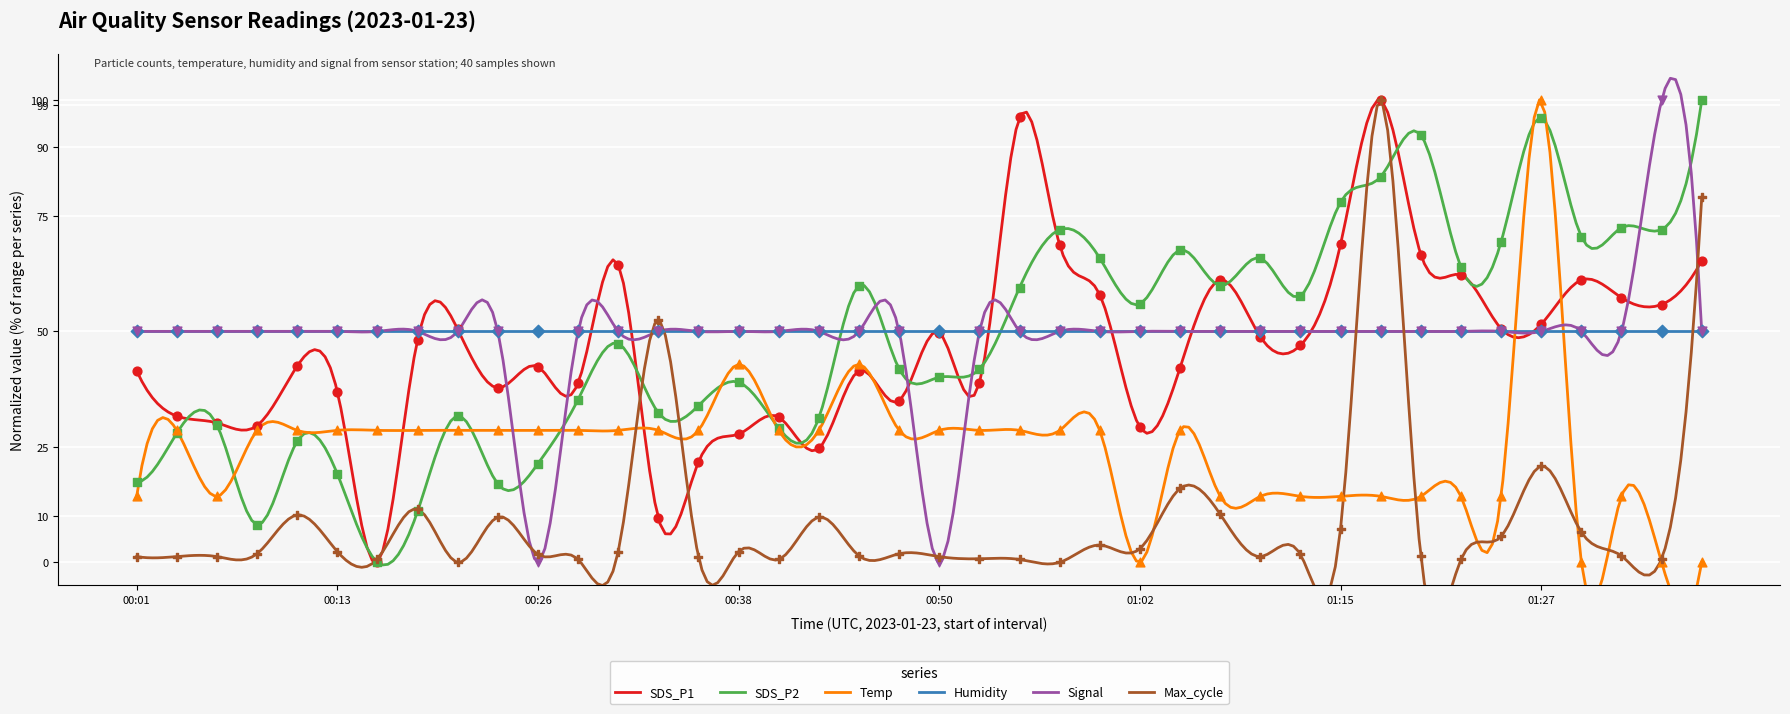

What is the highest value of the Humidity series?

50.0